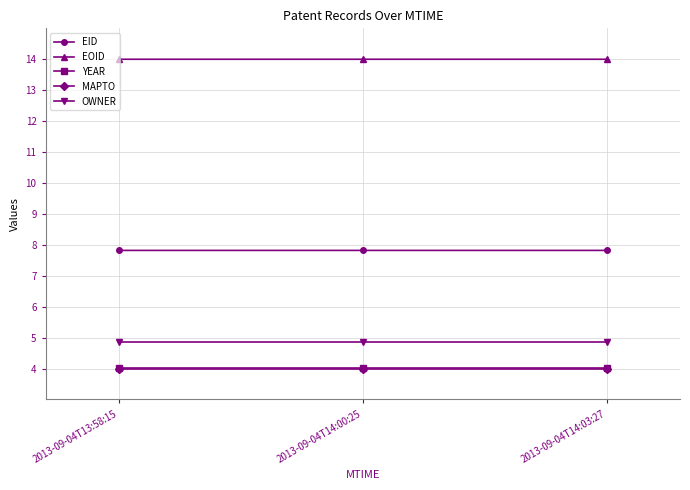

Reading right to left, transcribe all the data shown in this chart.

EID: 2013-09-04T14:03:27=7.8	2013-09-04T14:00:25=7.8	2013-09-04T13:58:15=7.8
EOID: 2013-09-04T14:03:27=14.0	2013-09-04T14:00:25=14.0	2013-09-04T13:58:15=14.0
YEAR: 2013-09-04T14:03:27=4.0	2013-09-04T14:00:25=4.0	2013-09-04T13:58:15=4.0
MAPTO: 2013-09-04T14:03:27=4.0	2013-09-04T14:00:25=4.0	2013-09-04T13:58:15=4.0
OWNER: 2013-09-04T14:03:27=4.9	2013-09-04T14:00:25=4.9	2013-09-04T13:58:15=4.9